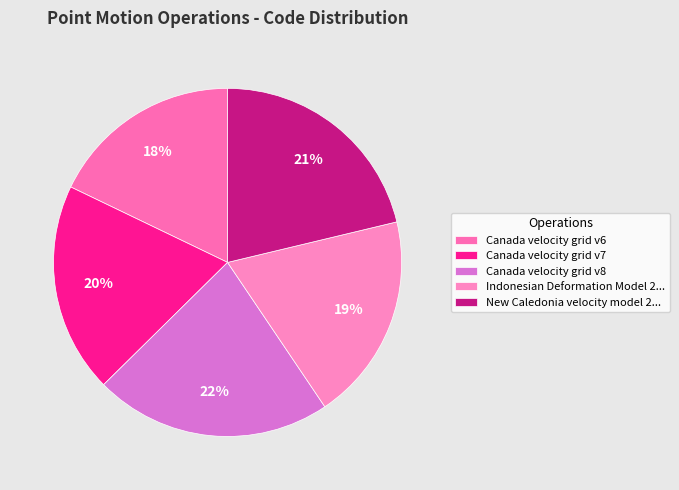

How many slices are in this pie chart?

5